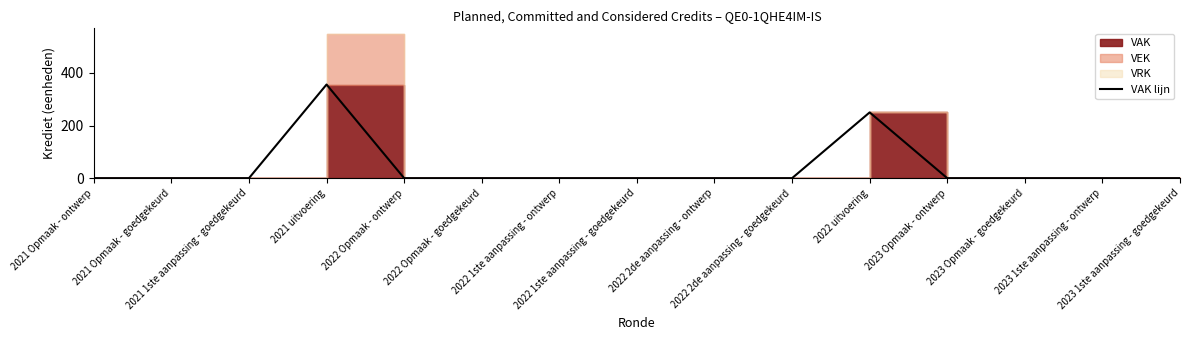

The chart shows a value of 181 at 2022 Opmaak - ontwerp. True or false?

False